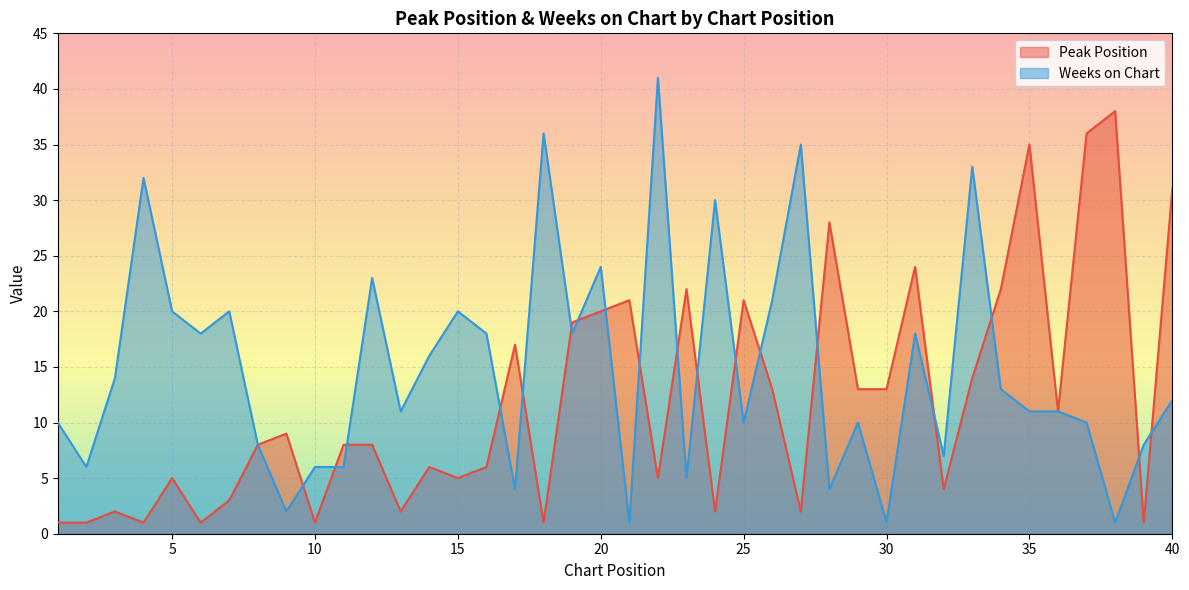

Is it true that Weeks on Chart equals 44 at 24?

False